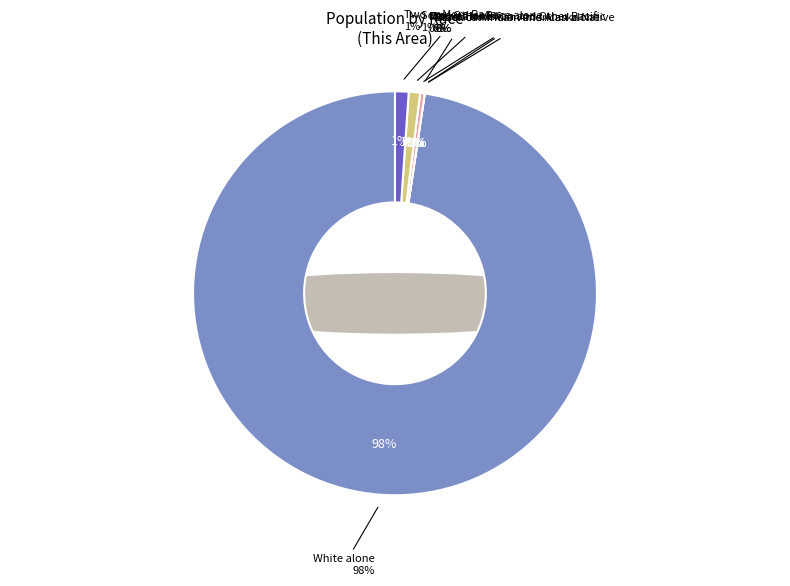

Is there any slice that represents more than half of the pie?

Yes